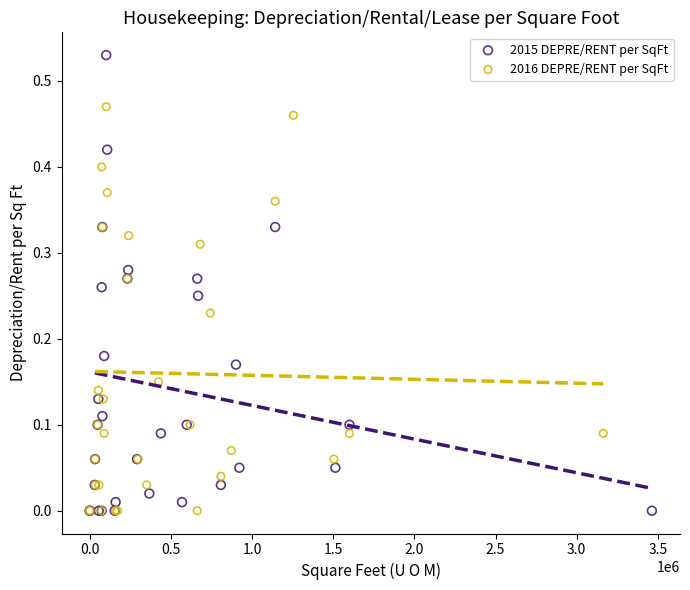

Which series contains the highest Y value?

2015 DEPRE/RENT per SqFt